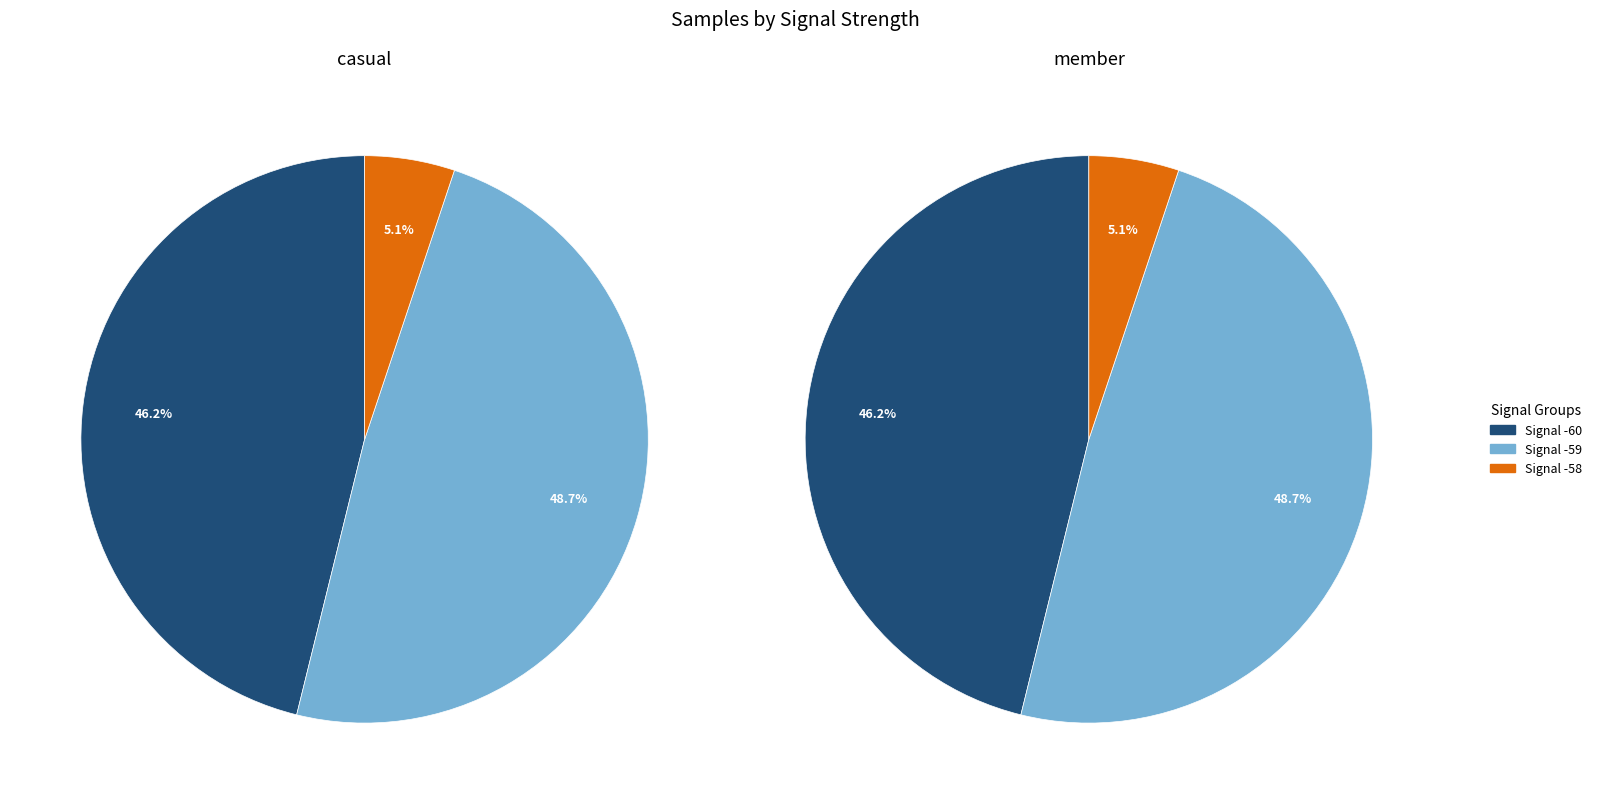

The 7 slice represents 1% of the pie. True or false?

False